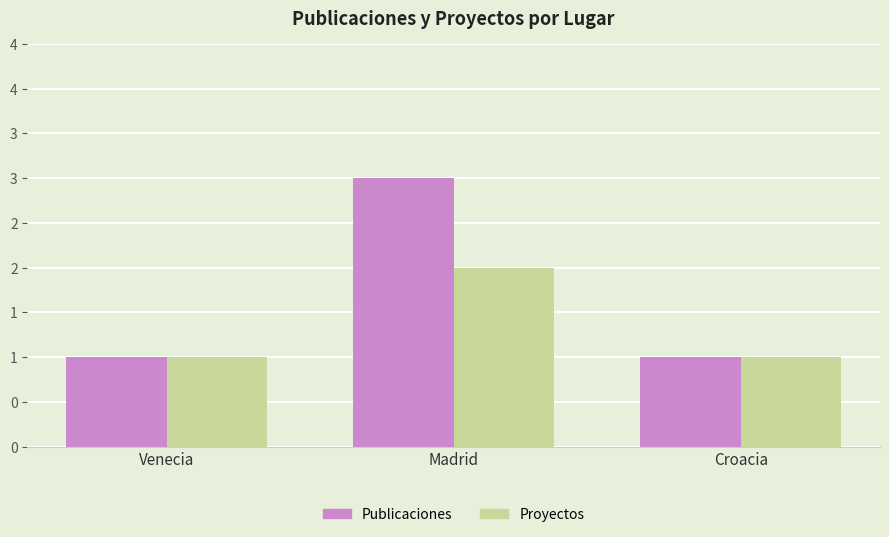

List the series in order of their overall mean, lowest first.

Proyectos, Publicaciones